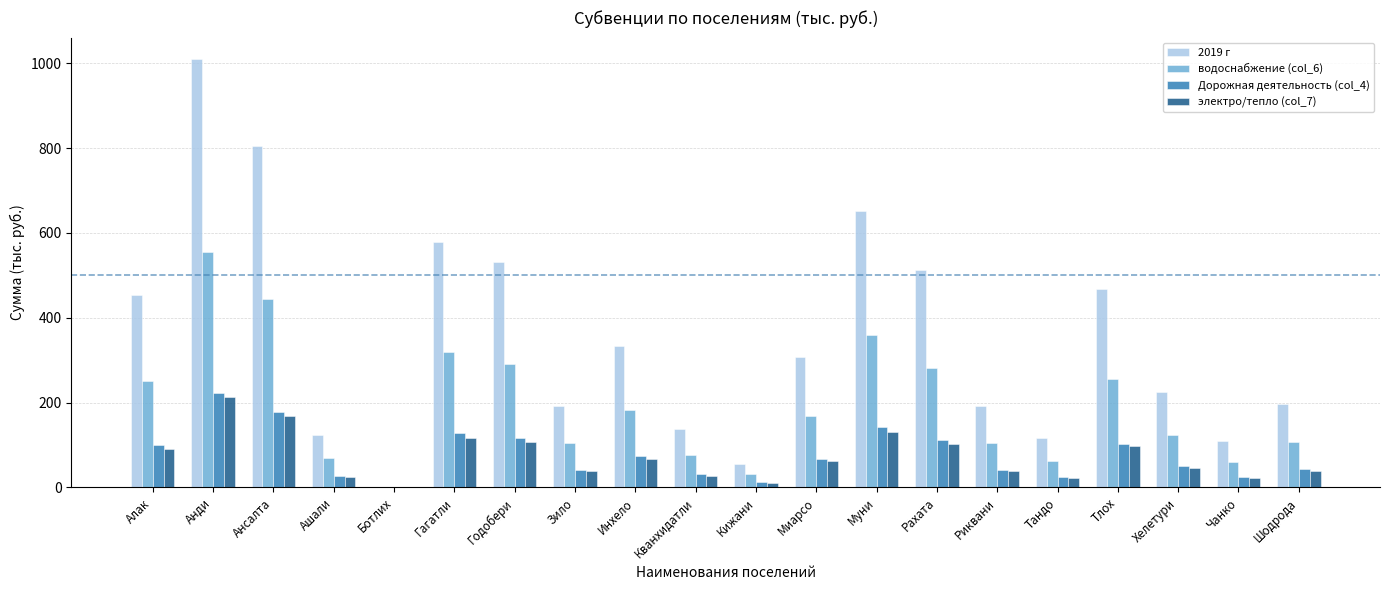

What is the approximate value of электро/тепло (col_7) at Тандо?

23.1